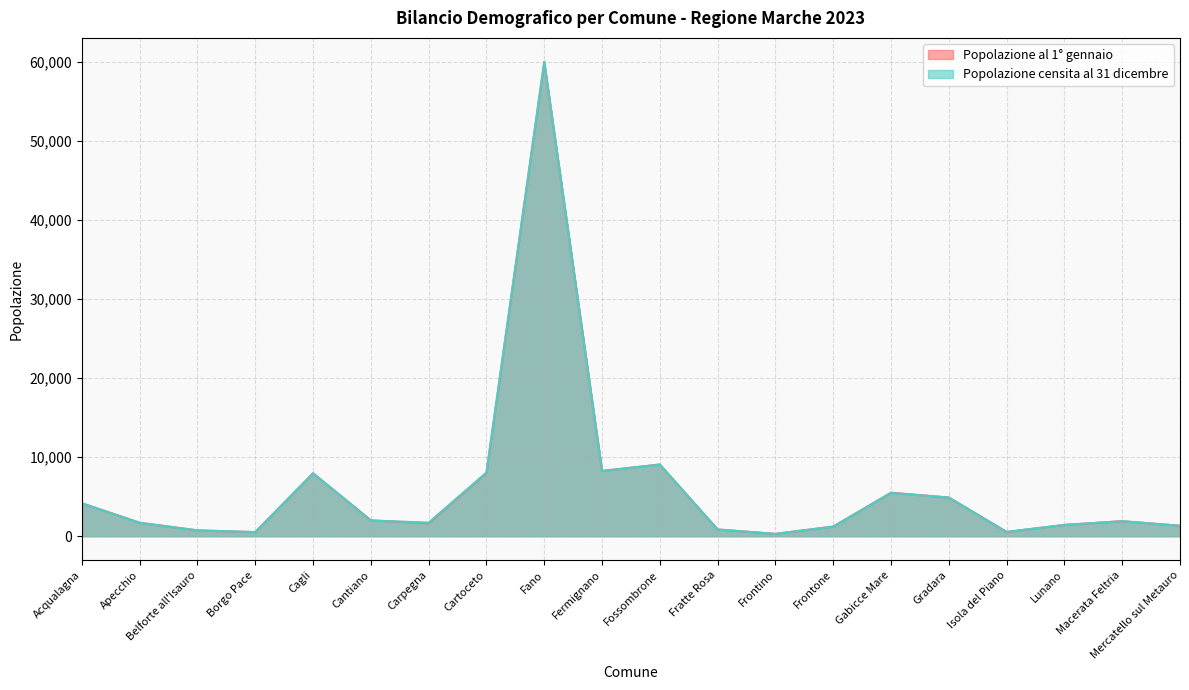

What is the total value across all series at Frontone?

2434